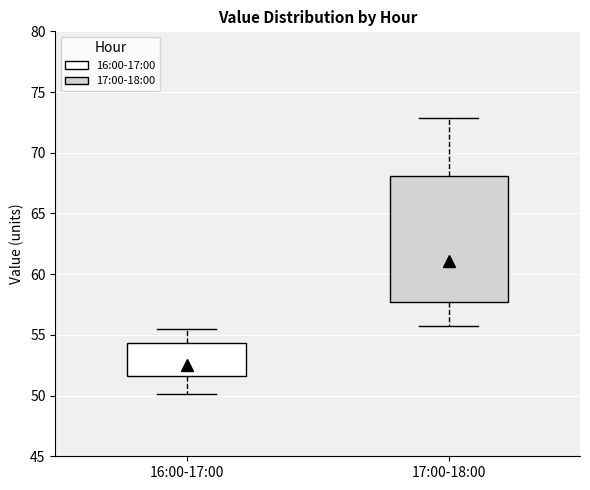

Where does the upper whisker of the box for 17:00-18:00 end on the y-axis? The values are not printed on the chart, so give them approximately, as read against the axis.

73.0